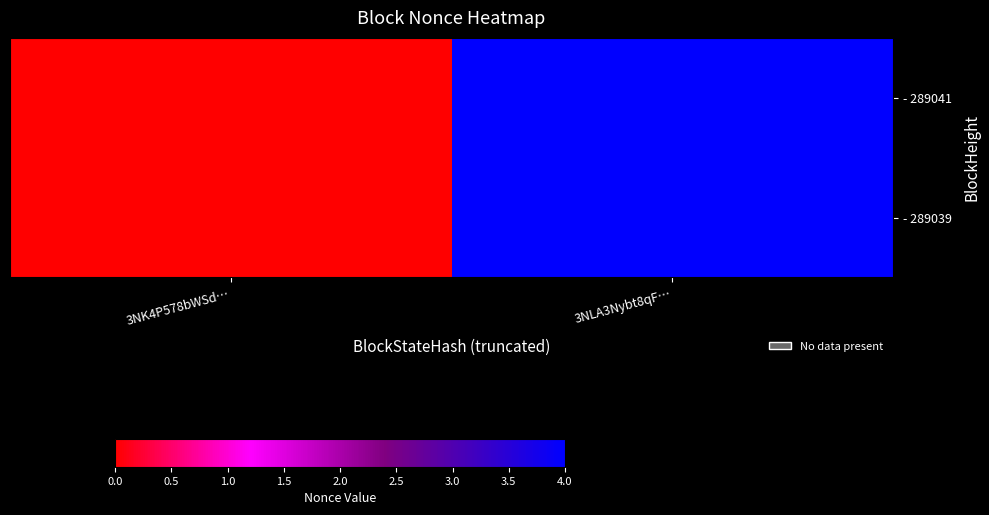

What is the total value across all series at 3NLA3Nybt8qF…?

8